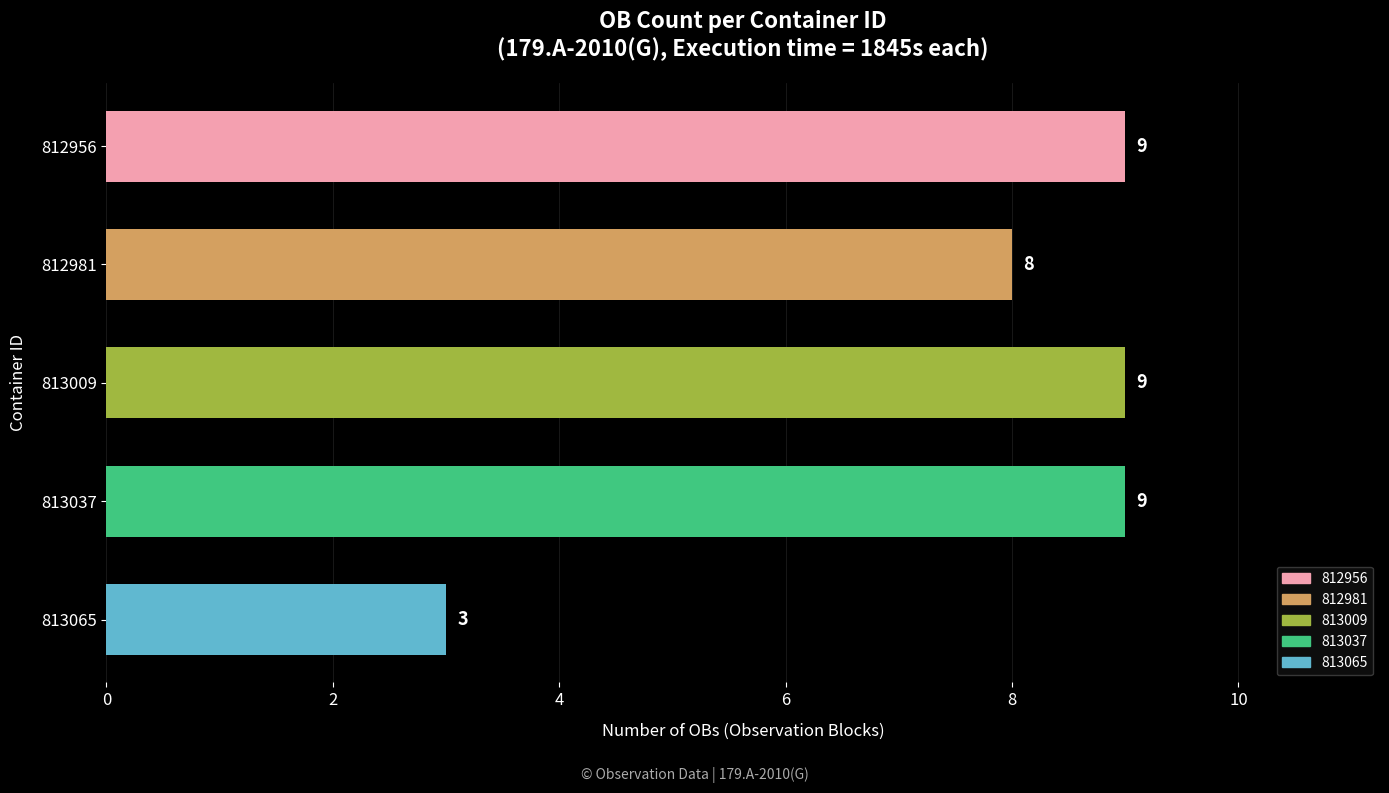

Reading top to bottom, extract all data points from this chart.

9	8	9	9	3